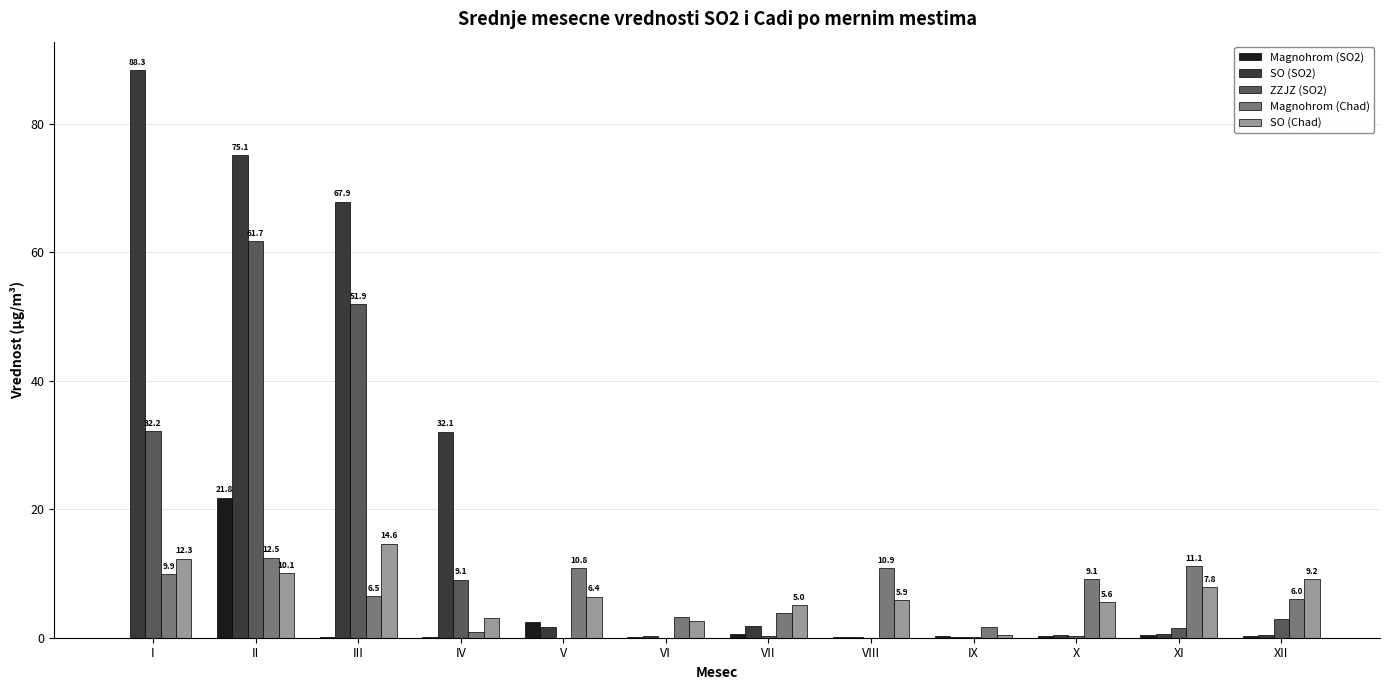

Which series changed the most between IX and XII?

SO (Chad)